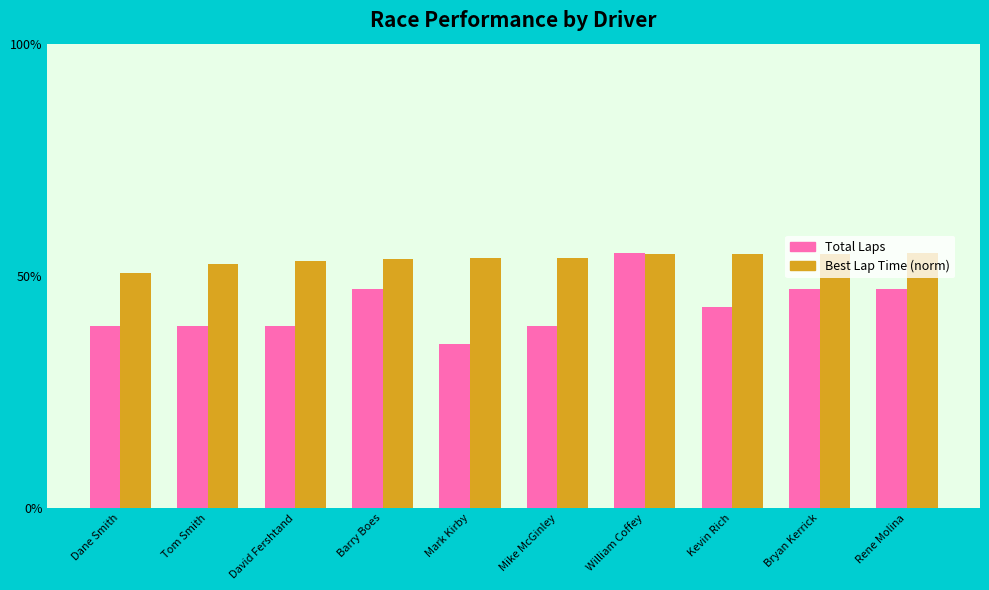

What is the greatest value displayed?

55.0